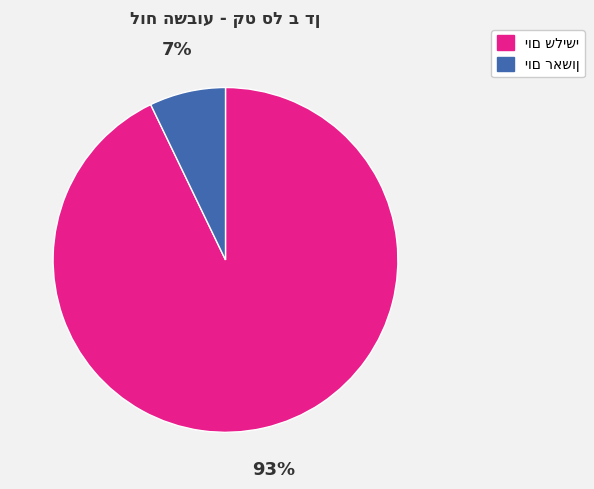

To the nearest percent, what is the average slice percentage?

50%